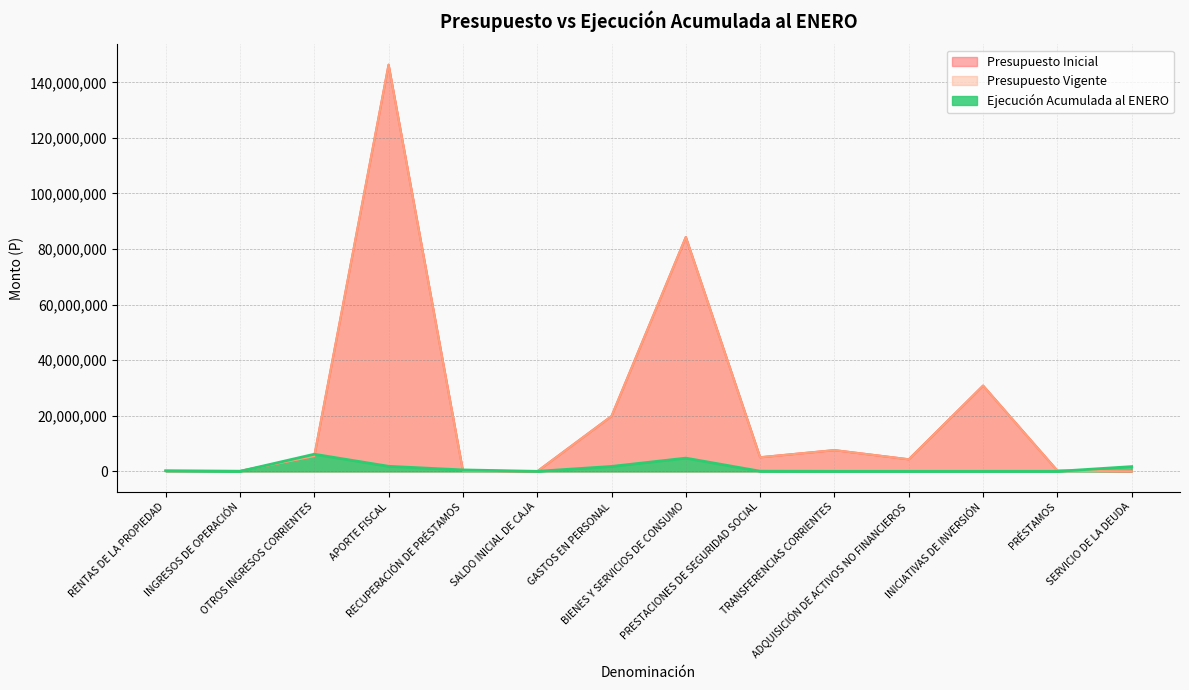

At which label does Ejecución Acumulada al ENERO first exceed 223302?

OTROS INGRESOS CORRIENTES